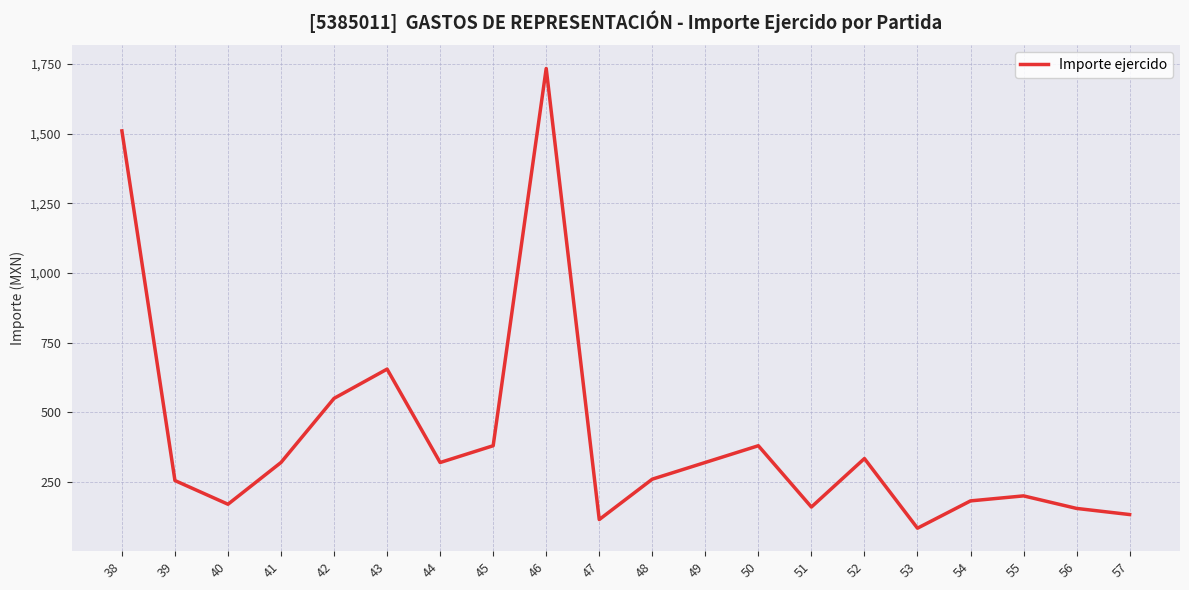

What is the change in value from 44 to 50?

+60.2